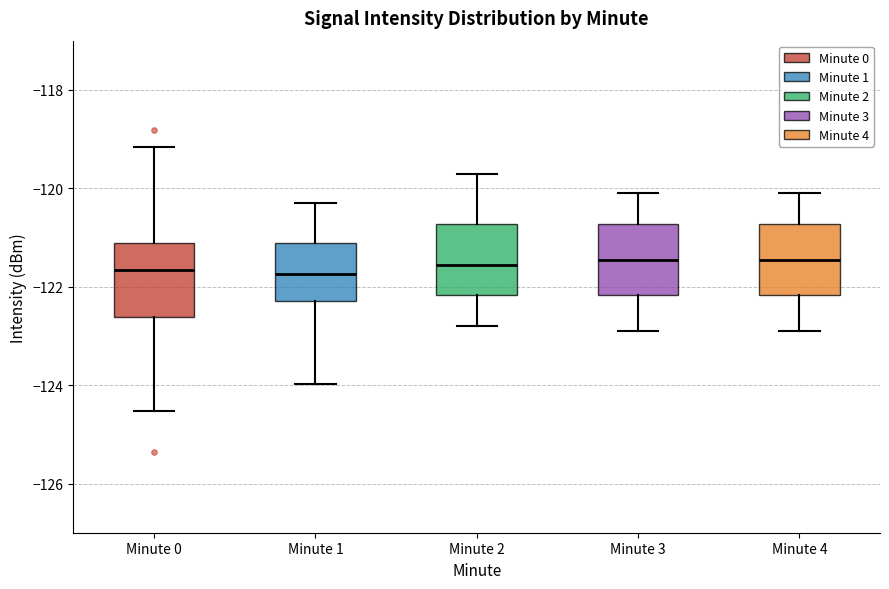

Reading left to right, read every box against the y-axis: the position of its median line, the range the box covers, and the ends of its whiskers. The values are not printed on the chart, so give them approximately, as read against the axis.

Minute 0: median -121.6, box -122.6 to -121.2, whiskers -124.6 to -119.2
Minute 1: median -121.8, box -122.2 to -121.2, whiskers -124.0 to -120.2
Minute 2: median -121.6, box -122.2 to -120.8, whiskers -122.8 to -119.6
Minute 3: median -121.4, box -122.2 to -120.8, whiskers -122.8 to -120.0
Minute 4: median -121.4, box -122.2 to -120.8, whiskers -122.8 to -120.0